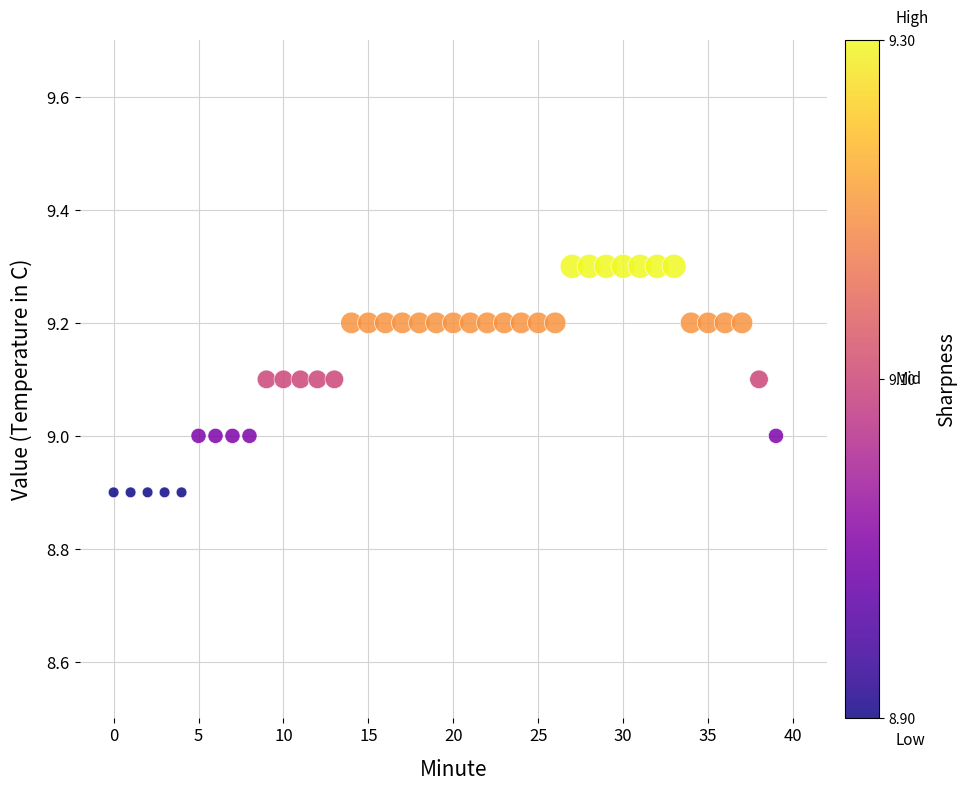

What is the range of Y values (max minus min)?

0.4